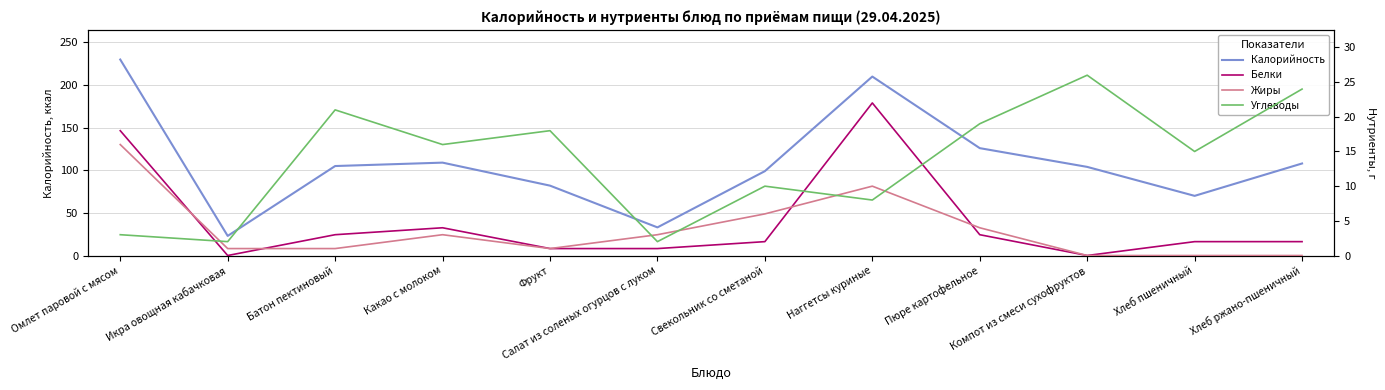

Rank the series at Фрукт from highest to lowest value.

Калорийность, Углеводы, Белки, Жиры